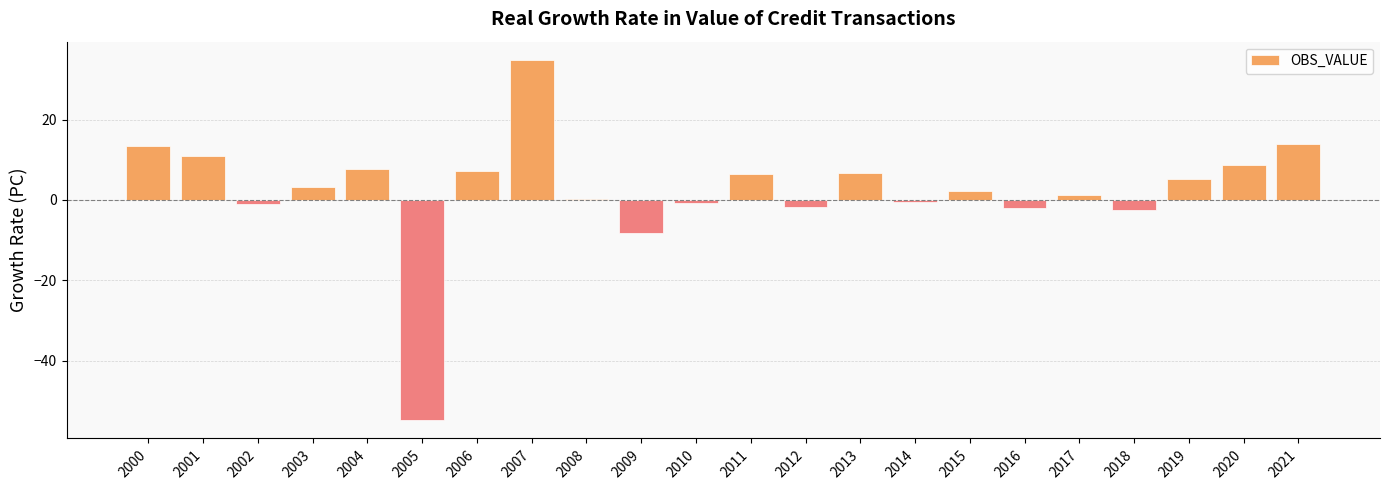

What is the greatest value displayed?

34.9